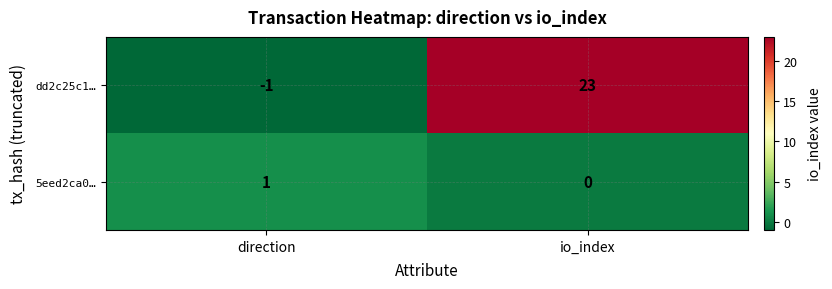

Which category has the highest value in the dd2c25c1… series?

io_index